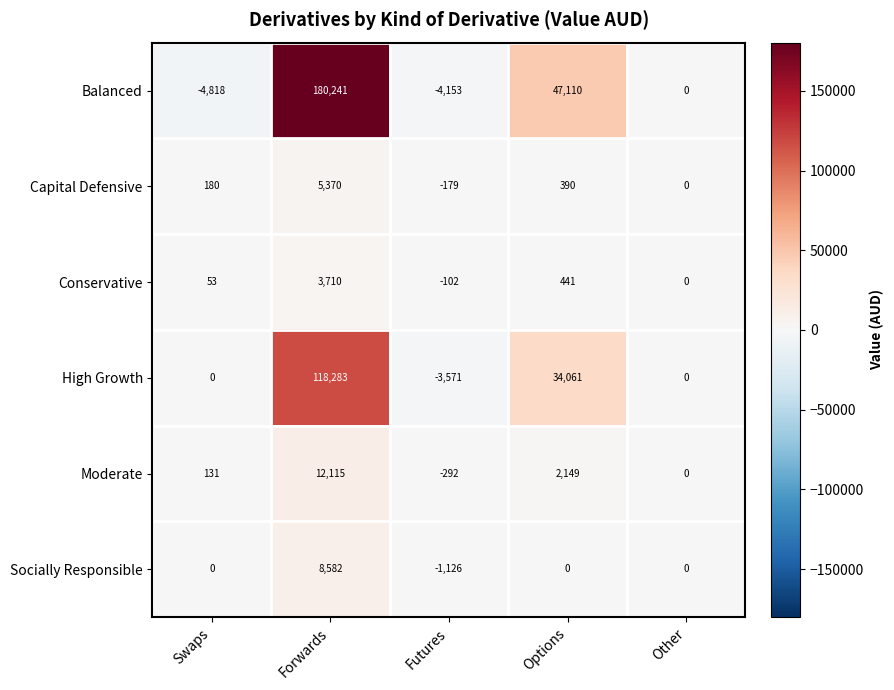

Which series has the largest total across all categories?

Balanced